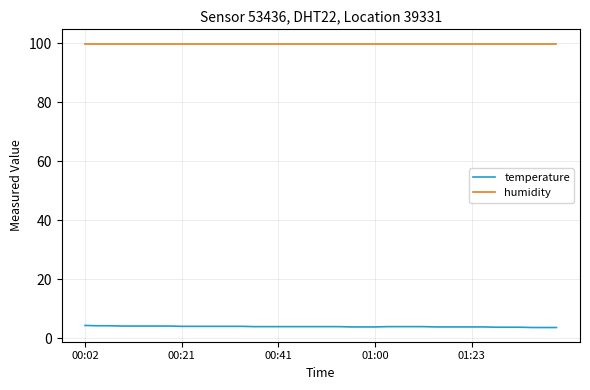

Rank the series by their maximum value, from highest to lowest.

humidity, temperature